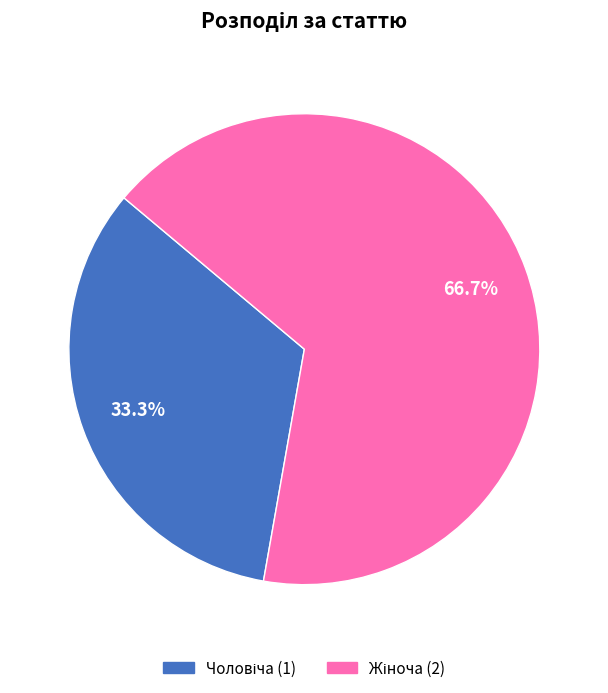

Is there any slice that represents more than half of the pie?

Yes